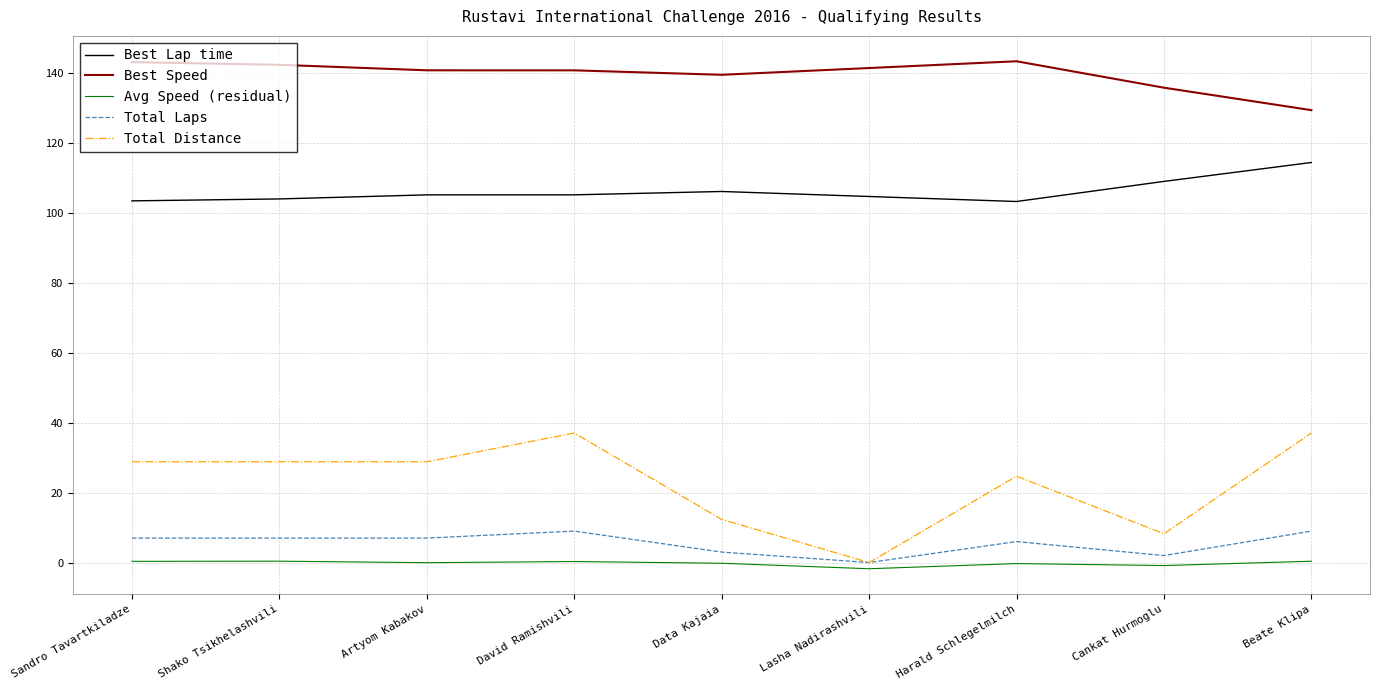

Reading left to right, transcribe all the data shown in this chart.

Total Laps: Sandro Tavartkiladze=7.0	Shako Tsikhelashvili=7.0	Artyom Kabakov=7.0	David Ramishvili=9.0	Data Kajaia=3.0	Lasha Nadirashvili=0.0	Harald Schlegelmilch=6.0	Cankat Hurmoglu=2.0	Beate Klipa=9.0
Average Speed: Sandro Tavartkiladze=0.3	Shako Tsikhelashvili=0.4	Artyom Kabakov=-0.0	David Ramishvili=0.3	Data Kajaia=-0.2	Lasha Nadirashvili=-1.8	Harald Schlegelmilch=-0.3	Cankat Hurmoglu=-0.9	Beate Klipa=0.4
Total Distance: Sandro Tavartkiladze=28.8	Shako Tsikhelashvili=28.8	Artyom Kabakov=28.8	David Ramishvili=37.1	Data Kajaia=12.4	Lasha Nadirashvili=0.0	Harald Schlegelmilch=24.7	Cankat Hurmoglu=8.2	Beate Klipa=37.1